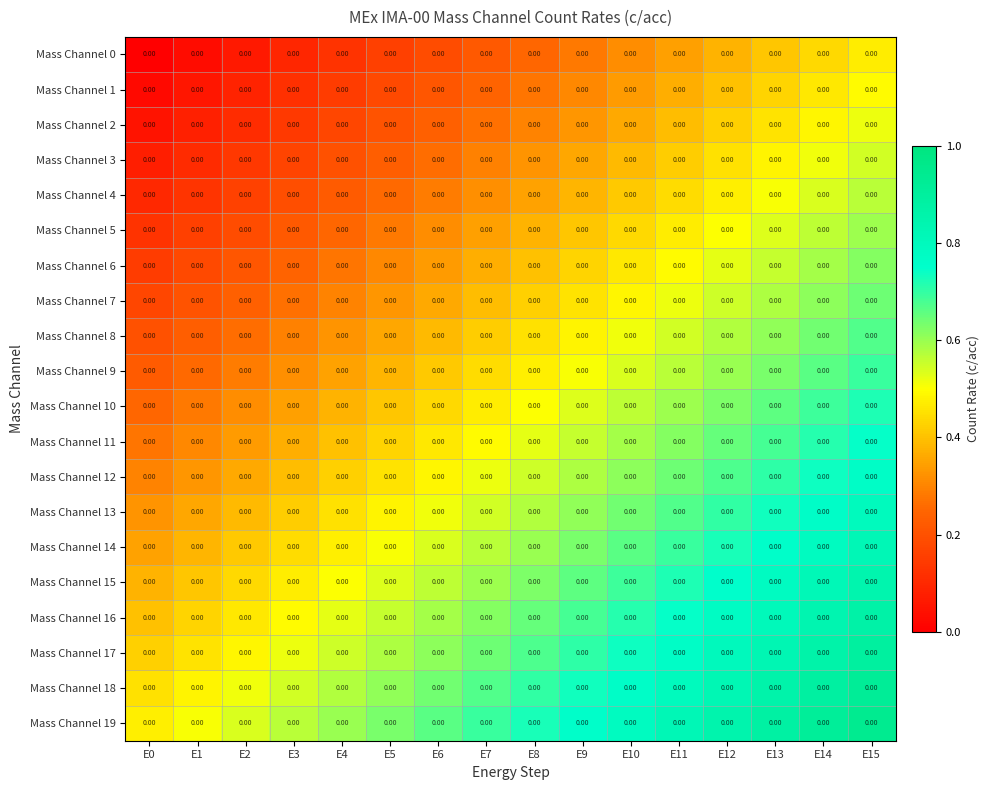

What is the maximum value shown in the chart?

0.9